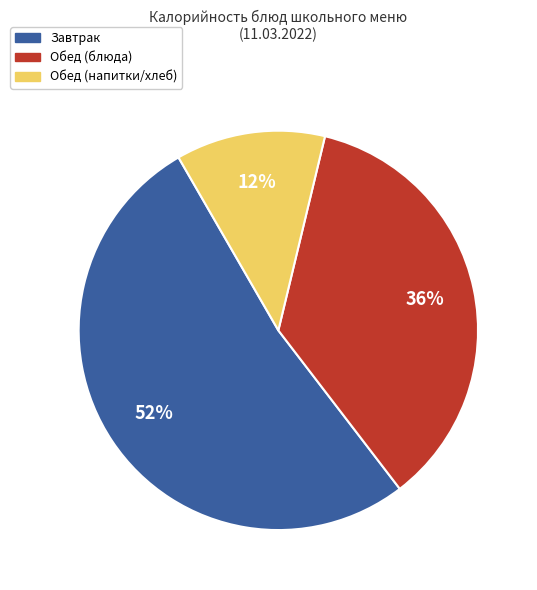

To the nearest percent, what is the difference between the largest and smallest slice percentages?

40%